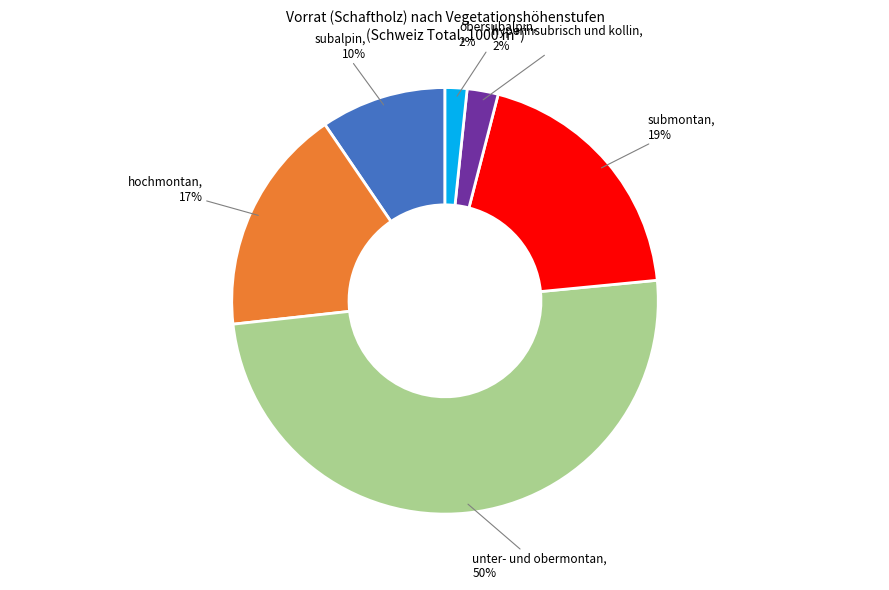

Combined, do hochmontan and hyperinsubrisch und kollin account for over 50%?

No